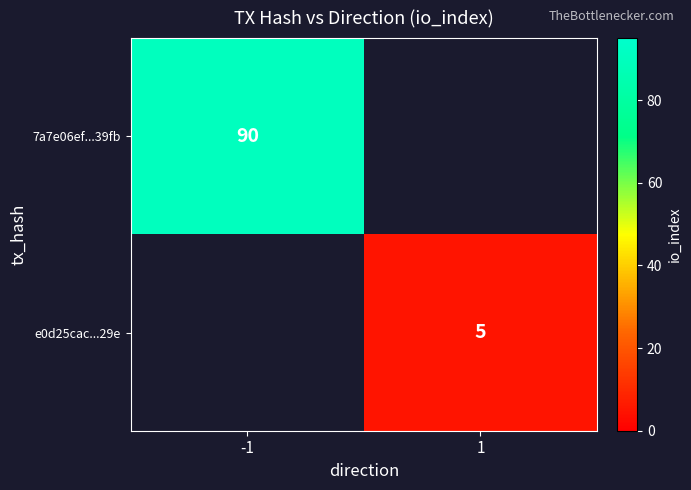

What is the maximum value shown in the chart?

90